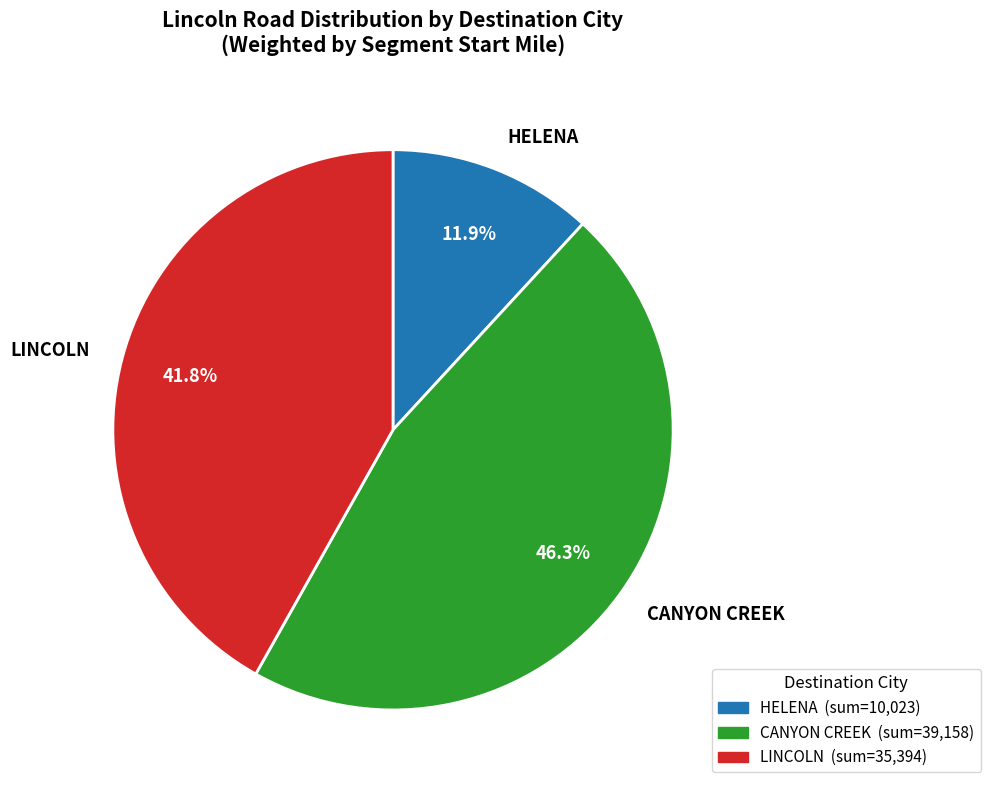

Count the number of slices in the pie.

3